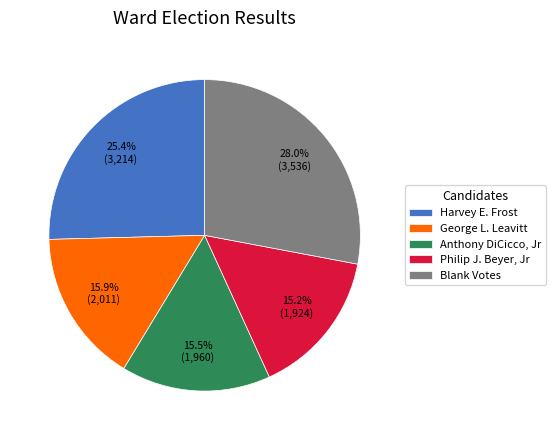

Does any single category account for the majority?

No